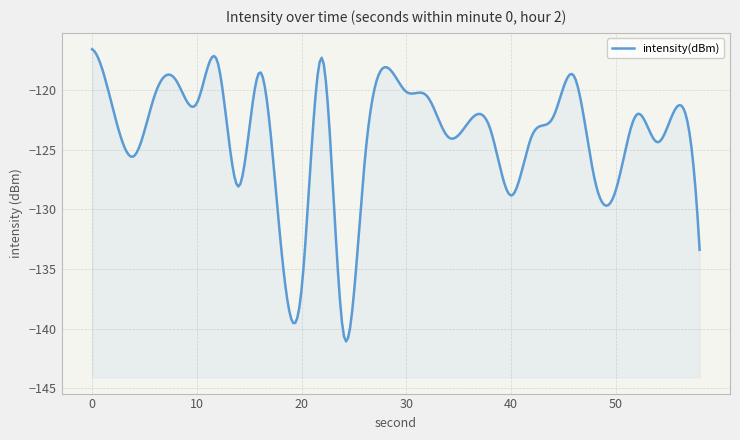

How many categories are shown in the chart?

30